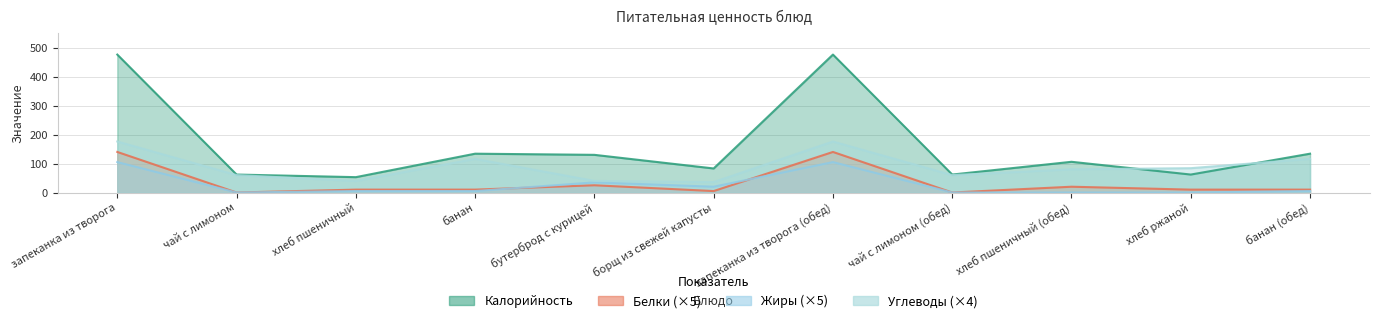

How many values in the Белки series exceed 10?

4